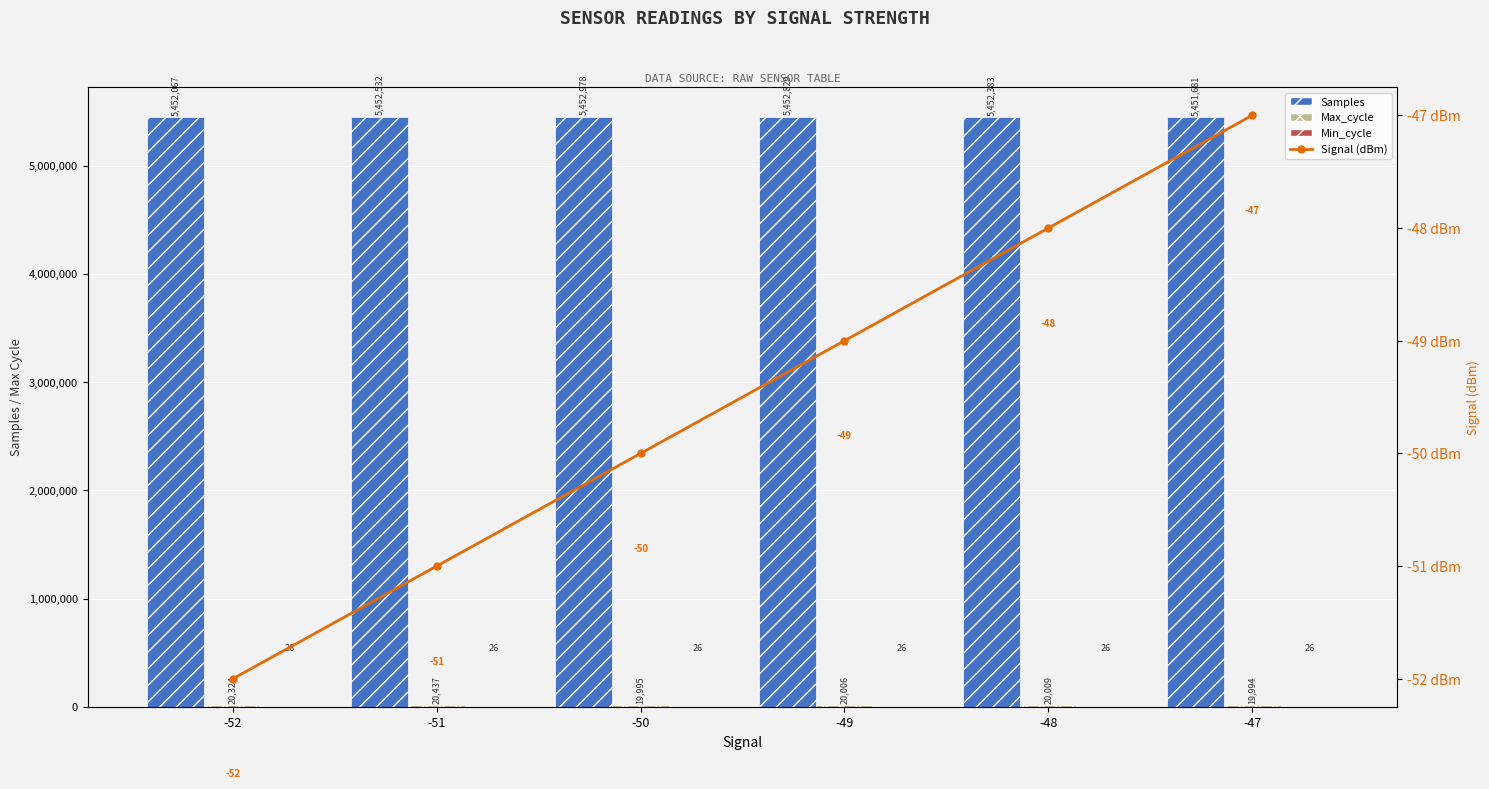

List the series in order of their peak value, highest first.

Samples, Max_cycle, Min_cycle, Signal (dBm)